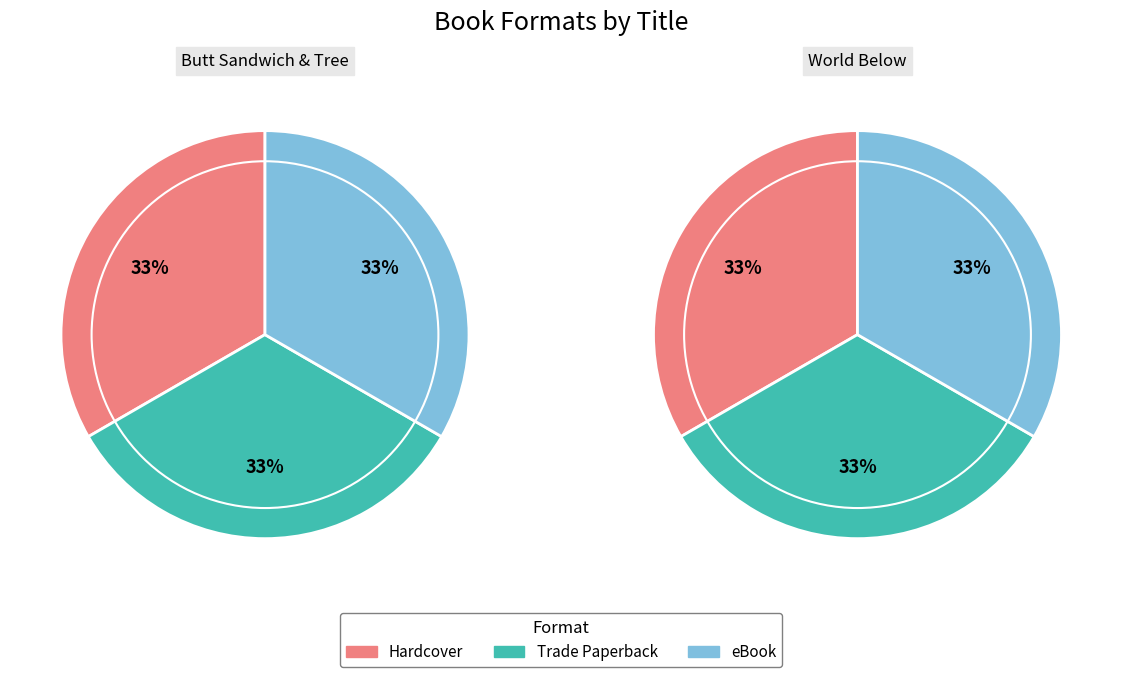

The World Below slice represents 99% of the pie. True or false?

False